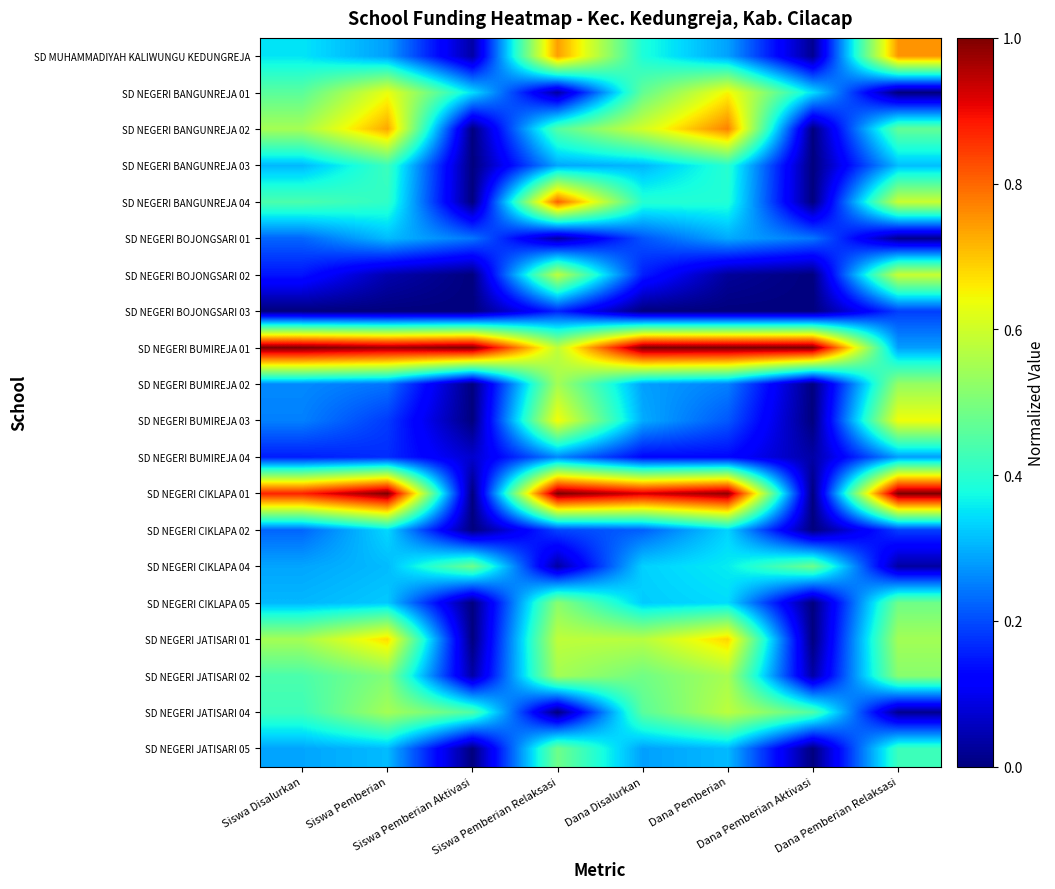

Reading left to right, list all the values displayed in this chart.

SD MUHAMMADIYAH KALIWUNGU KEDUNGREJA: Siswa Disalurkan=0.4	Siswa Pemberian=0.3	Siswa Pemberian Aktivasi=0.0	Siswa Pemberian Relaksasi=0.7	Dana Disalurkan=0.4	Dana Pemberian=0.3	Dana Pemberian Aktivasi=0.0	Dana Pemberian Relaksasi=0.8
SD NEGERI BANGUNREJA 01: Siswa Disalurkan=0.5	Siswa Pemberian=0.6	Siswa Pemberian Aktivasi=0.3	Siswa Pemberian Relaksasi=0.0	Dana Disalurkan=0.5	Dana Pemberian=0.7	Dana Pemberian Aktivasi=0.3	Dana Pemberian Relaksasi=0.0
SD NEGERI BANGUNREJA 02: Siswa Disalurkan=0.5	Siswa Pemberian=0.7	Siswa Pemberian Aktivasi=0.0	Siswa Pemberian Relaksasi=0.5	Dana Disalurkan=0.6	Dana Pemberian=0.8	Dana Pemberian Aktivasi=0.0	Dana Pemberian Relaksasi=0.5
SD NEGERI BANGUNREJA 03: Siswa Disalurkan=0.3	Siswa Pemberian=0.4	Siswa Pemberian Aktivasi=0.0	Siswa Pemberian Relaksasi=0.3	Dana Disalurkan=0.3	Dana Pemberian=0.4	Dana Pemberian Aktivasi=0.0	Dana Pemberian Relaksasi=0.3
SD NEGERI BANGUNREJA 04: Siswa Disalurkan=0.4	Siswa Pemberian=0.4	Siswa Pemberian Aktivasi=0.0	Siswa Pemberian Relaksasi=0.8	Dana Disalurkan=0.4	Dana Pemberian=0.4	Dana Pemberian Aktivasi=0.0	Dana Pemberian Relaksasi=0.6
SD NEGERI BOJONGSARI 01: Siswa Disalurkan=0.2	Siswa Pemberian=0.3	Siswa Pemberian Aktivasi=0.2	Siswa Pemberian Relaksasi=0.0	Dana Disalurkan=0.2	Dana Pemberian=0.3	Dana Pemberian Aktivasi=0.2	Dana Pemberian Relaksasi=0.0
SD NEGERI BOJONGSARI 02: Siswa Disalurkan=0.1	Siswa Pemberian=0.0	Siswa Pemberian Aktivasi=0.0	Siswa Pemberian Relaksasi=0.6	Dana Disalurkan=0.2	Dana Pemberian=0.0	Dana Pemberian Aktivasi=0.0	Dana Pemberian Relaksasi=0.6
SD NEGERI BOJONGSARI 03: Siswa Disalurkan=0.0	Siswa Pemberian=0.0	Siswa Pemberian Aktivasi=0.0	Siswa Pemberian Relaksasi=0.2	Dana Disalurkan=0.0	Dana Pemberian=0.0	Dana Pemberian Aktivasi=0.0	Dana Pemberian Relaksasi=0.2
SD NEGERI BUMIREJA 01: Siswa Disalurkan=1.0	Siswa Pemberian=1.0	Siswa Pemberian Aktivasi=1.0	Siswa Pemberian Relaksasi=0.6	Dana Disalurkan=1.0	Dana Pemberian=1.0	Dana Pemberian Aktivasi=1.0	Dana Pemberian Relaksasi=0.3
SD NEGERI BUMIREJA 02: Siswa Disalurkan=0.3	Siswa Pemberian=0.2	Siswa Pemberian Aktivasi=0.0	Siswa Pemberian Relaksasi=0.5	Dana Disalurkan=0.3	Dana Pemberian=0.3	Dana Pemberian Aktivasi=0.0	Dana Pemberian Relaksasi=0.5
SD NEGERI BUMIREJA 03: Siswa Disalurkan=0.3	Siswa Pemberian=0.2	Siswa Pemberian Aktivasi=0.0	Siswa Pemberian Relaksasi=0.6	Dana Disalurkan=0.3	Dana Pemberian=0.2	Dana Pemberian Aktivasi=0.0	Dana Pemberian Relaksasi=0.6
SD NEGERI BUMIREJA 04: Siswa Disalurkan=0.2	Siswa Pemberian=0.2	Siswa Pemberian Aktivasi=0.1	Siswa Pemberian Relaksasi=0.3	Dana Disalurkan=0.1	Dana Pemberian=0.1	Dana Pemberian Aktivasi=0.0	Dana Pemberian Relaksasi=0.3
SD NEGERI CIKLAPA 01: Siswa Disalurkan=0.9	Siswa Pemberian=1.0	Siswa Pemberian Aktivasi=0.0	Siswa Pemberian Relaksasi=1.0	Dana Disalurkan=0.9	Dana Pemberian=1.0	Dana Pemberian Aktivasi=0.0	Dana Pemberian Relaksasi=1.0
SD NEGERI CIKLAPA 02: Siswa Disalurkan=0.2	Siswa Pemberian=0.3	Siswa Pemberian Aktivasi=0.0	Siswa Pemberian Relaksasi=0.2	Dana Disalurkan=0.2	Dana Pemberian=0.3	Dana Pemberian Aktivasi=0.0	Dana Pemberian Relaksasi=0.2
SD NEGERI CIKLAPA 04: Siswa Disalurkan=0.3	Siswa Pemberian=0.3	Siswa Pemberian Aktivasi=0.5	Siswa Pemberian Relaksasi=0.0	Dana Disalurkan=0.3	Dana Pemberian=0.4	Dana Pemberian Aktivasi=0.5	Dana Pemberian Relaksasi=0.0
SD NEGERI CIKLAPA 05: Siswa Disalurkan=0.3	Siswa Pemberian=0.3	Siswa Pemberian Aktivasi=0.0	Siswa Pemberian Relaksasi=0.5	Dana Disalurkan=0.3	Dana Pemberian=0.3	Dana Pemberian Aktivasi=0.0	Dana Pemberian Relaksasi=0.5
SD NEGERI JATISARI 01: Siswa Disalurkan=0.5	Siswa Pemberian=0.7	Siswa Pemberian Aktivasi=0.0	Siswa Pemberian Relaksasi=0.6	Dana Disalurkan=0.6	Dana Pemberian=0.7	Dana Pemberian Aktivasi=0.0	Dana Pemberian Relaksasi=0.5
SD NEGERI JATISARI 02: Siswa Disalurkan=0.4	Siswa Pemberian=0.5	Siswa Pemberian Aktivasi=0.0	Siswa Pemberian Relaksasi=0.5	Dana Disalurkan=0.5	Dana Pemberian=0.6	Dana Pemberian Aktivasi=0.0	Dana Pemberian Relaksasi=0.5
SD NEGERI JATISARI 04: Siswa Disalurkan=0.4	Siswa Pemberian=0.5	Siswa Pemberian Aktivasi=0.4	Siswa Pemberian Relaksasi=0.0	Dana Disalurkan=0.5	Dana Pemberian=0.6	Dana Pemberian Aktivasi=0.4	Dana Pemberian Relaksasi=0.0
SD NEGERI JATISARI 05: Siswa Disalurkan=0.3	Siswa Pemberian=0.3	Siswa Pemberian Aktivasi=0.0	Siswa Pemberian Relaksasi=0.5	Dana Disalurkan=0.3	Dana Pemberian=0.3	Dana Pemberian Aktivasi=0.0	Dana Pemberian Relaksasi=0.4